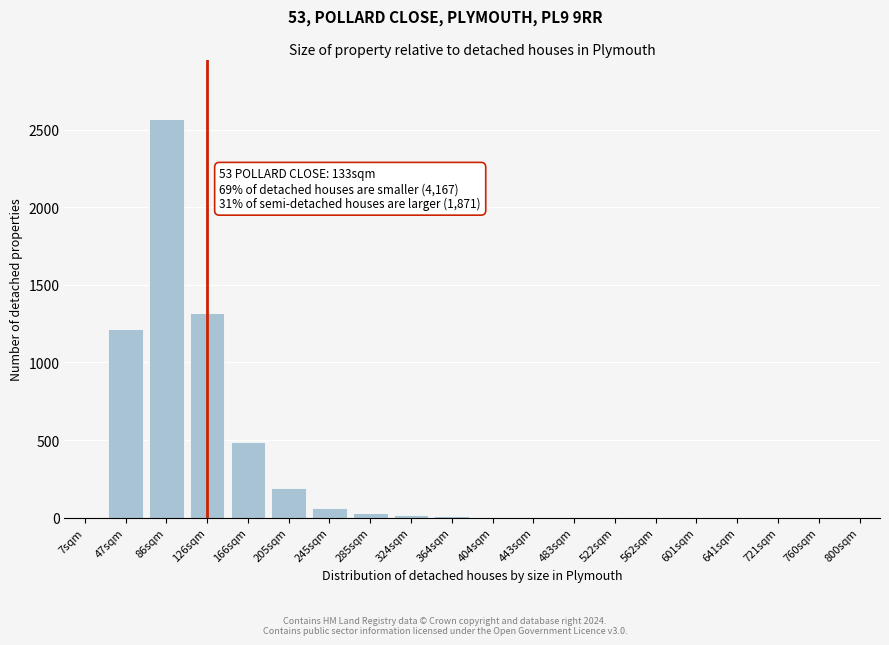

True or false: the data shows 487 at 166sqm.

True